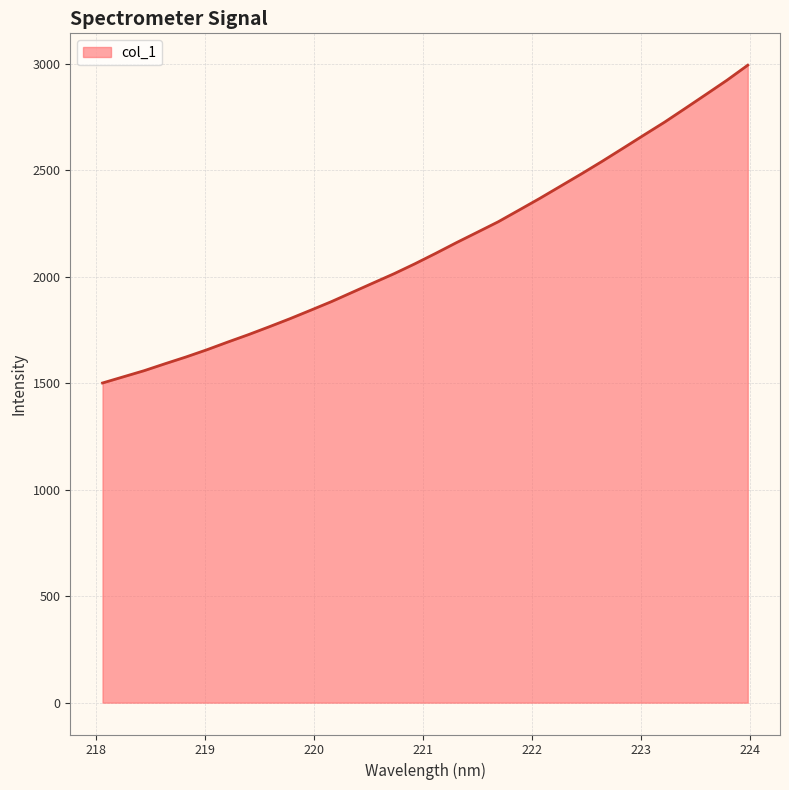

What is the difference between the maximum and minimum values?

1491.6